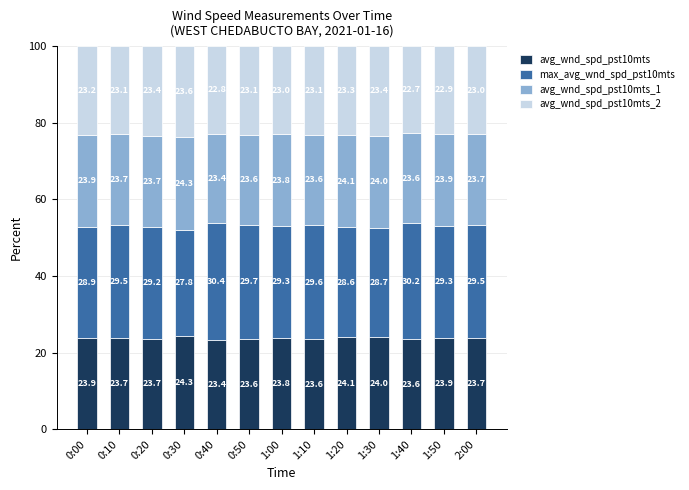

What is the highest value of the avg_wnd_spd_pst10mts series?

24.3